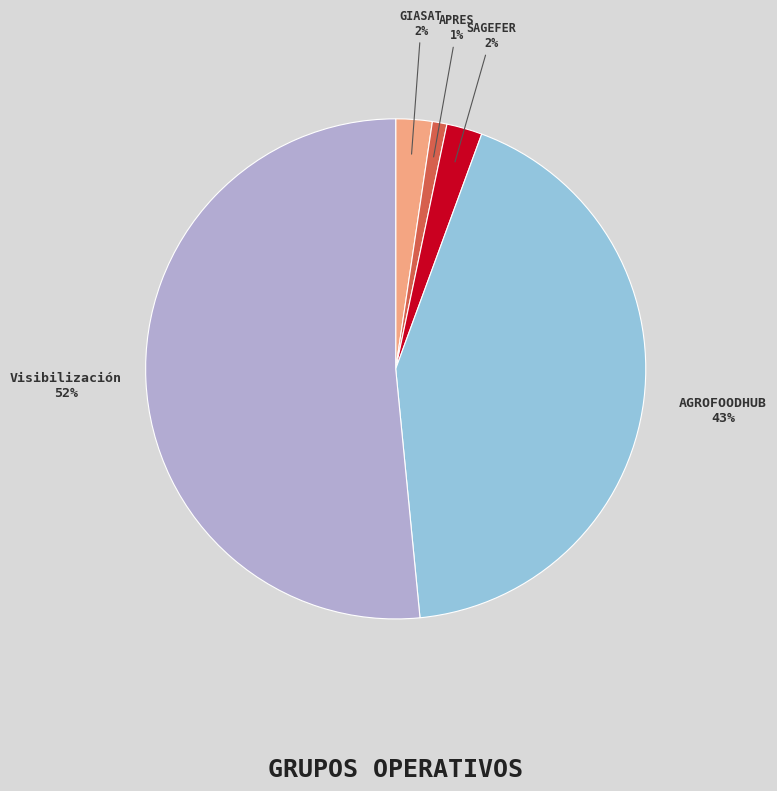

How many slices are in this pie chart?

5